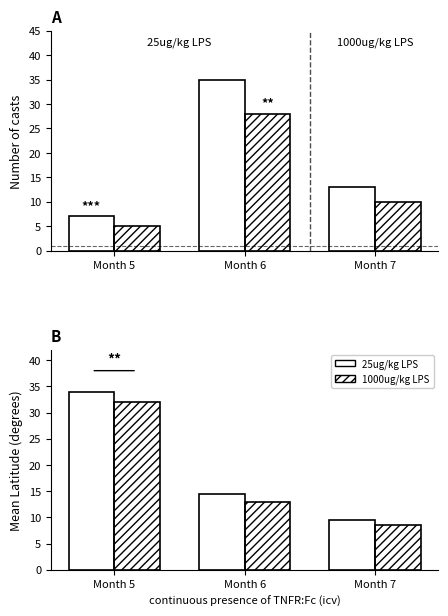

Between Month 5 and Month 7, which series saw the biggest shift?

25ug/kg LPS